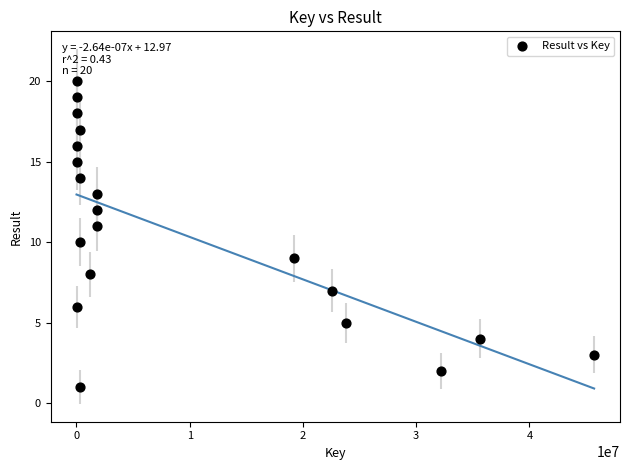

What is the range of Y values (max minus min)?

19